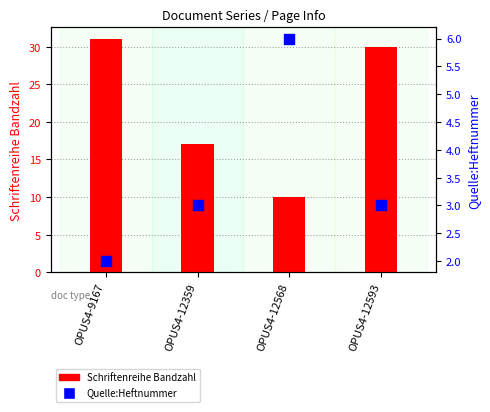

Is the value of Quelle:Heftnummer at OPUS4-12593 greater than the value of Schriftenreihe Bandzahl at OPUS4-12593?

No